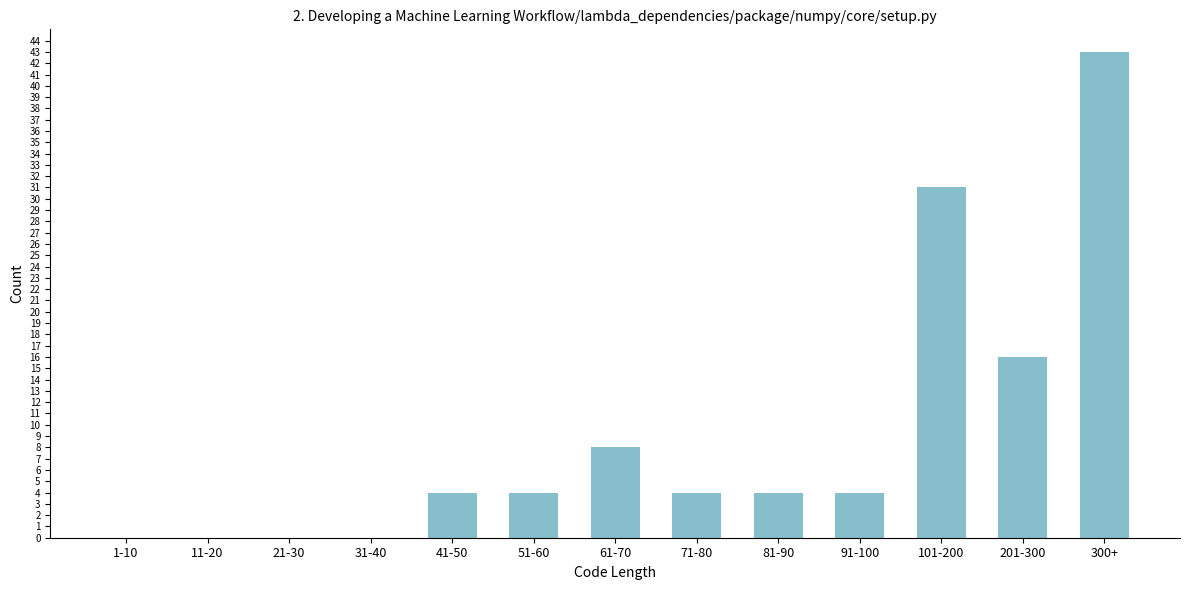

Reading left to right, what are all the values shown in this chart?

1-10=0	11-20=0	21-30=0	31-40=0	41-50=4	51-60=4	61-70=8	71-80=4	81-90=4	91-100=4	101-200=31	201-300=16	300+=43